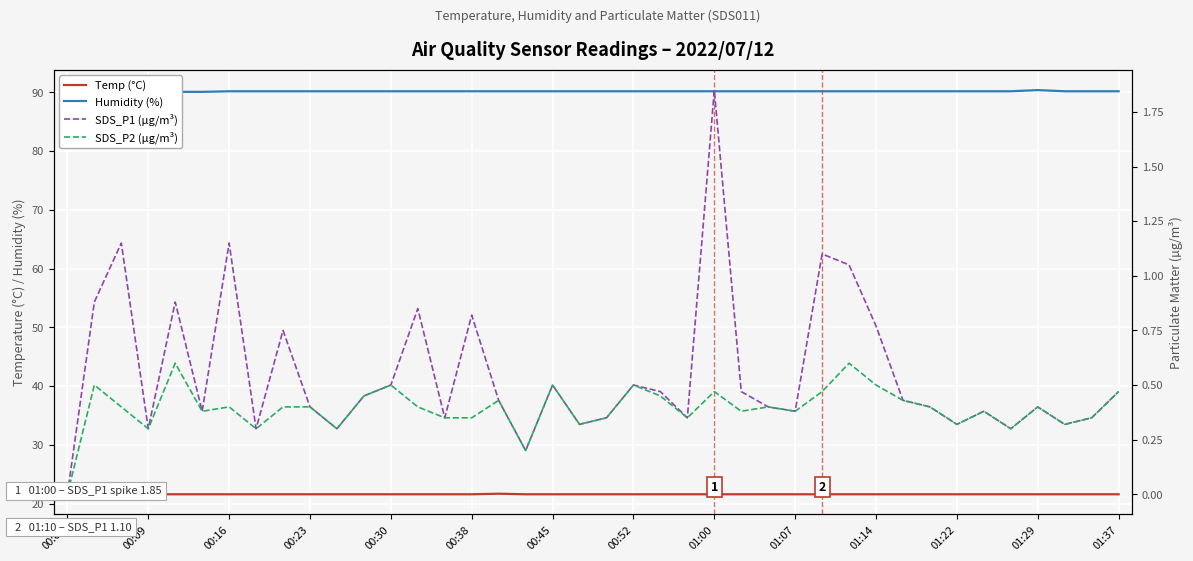

What position from the right is 01:29?

4